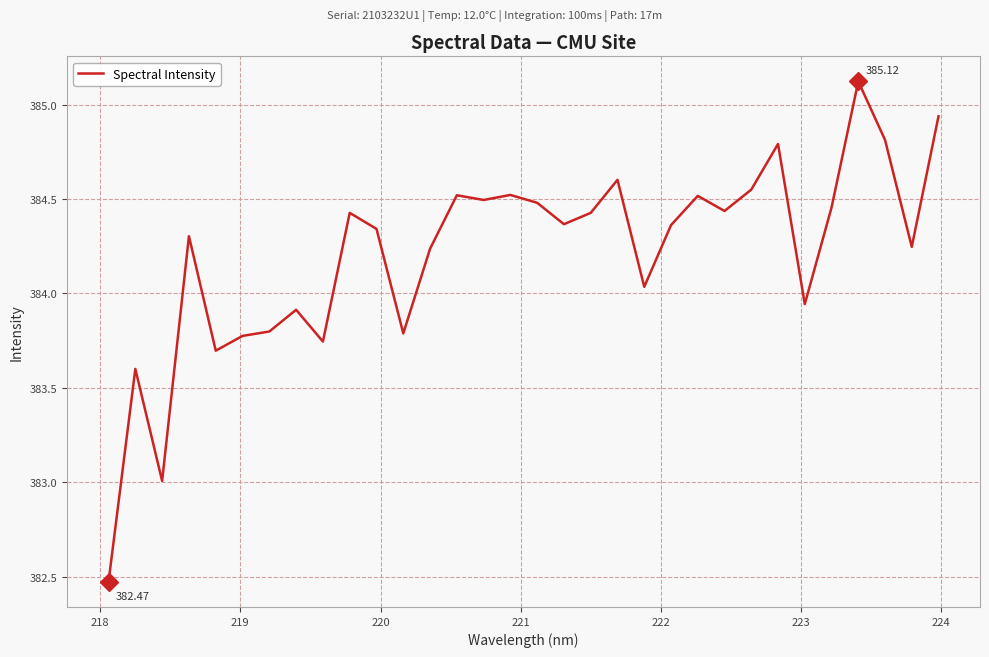

True or false: the data has more than 1 interior local peaks.

True